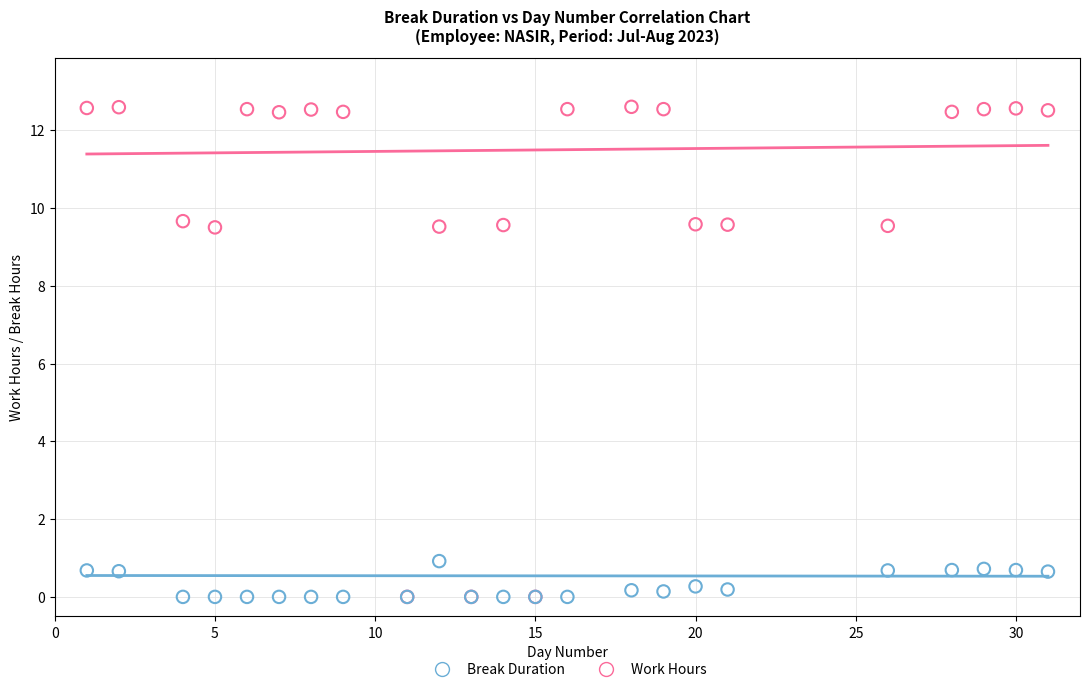

Which series has the widest spread of Y values?

Work Hours